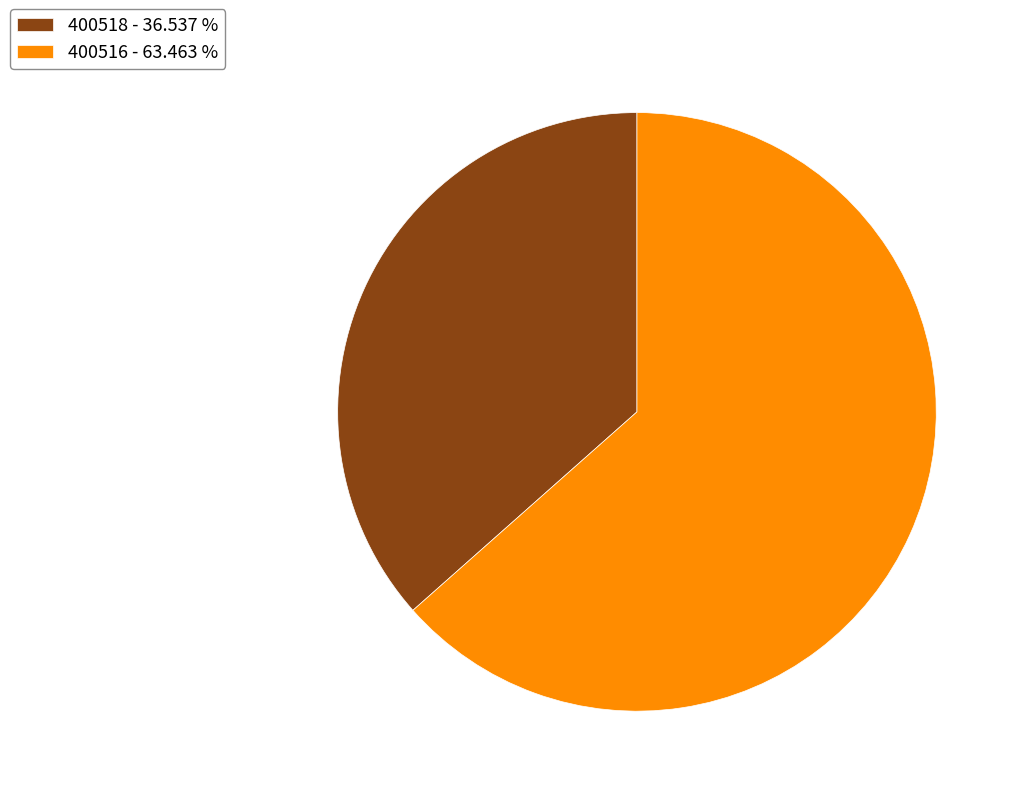

Does 400518 - 36.537 % account for over 50% of the chart?

No